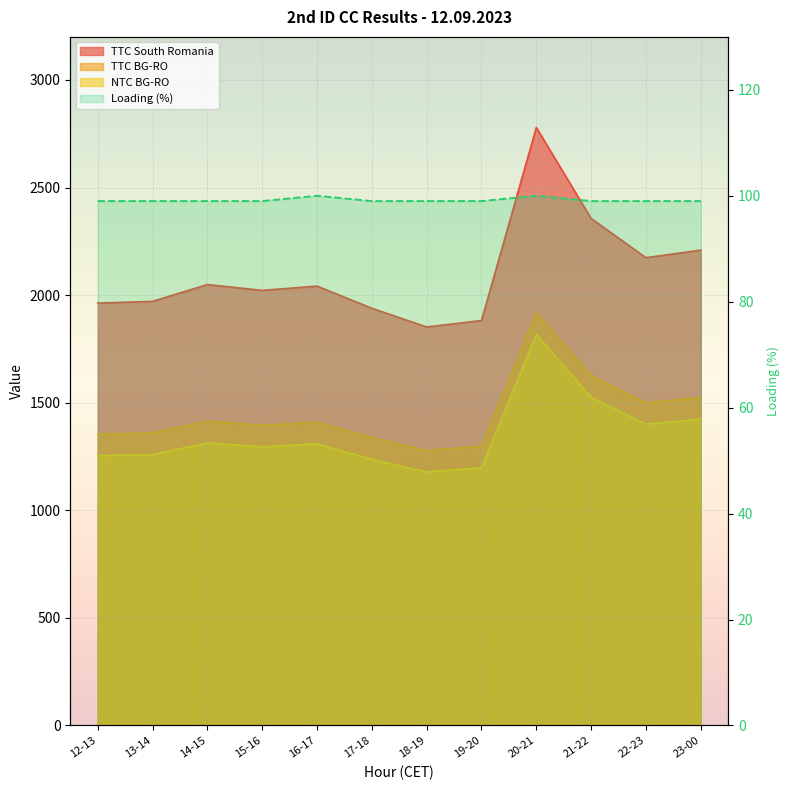

What is the approximate value of Loading (%) at 18-19?

99